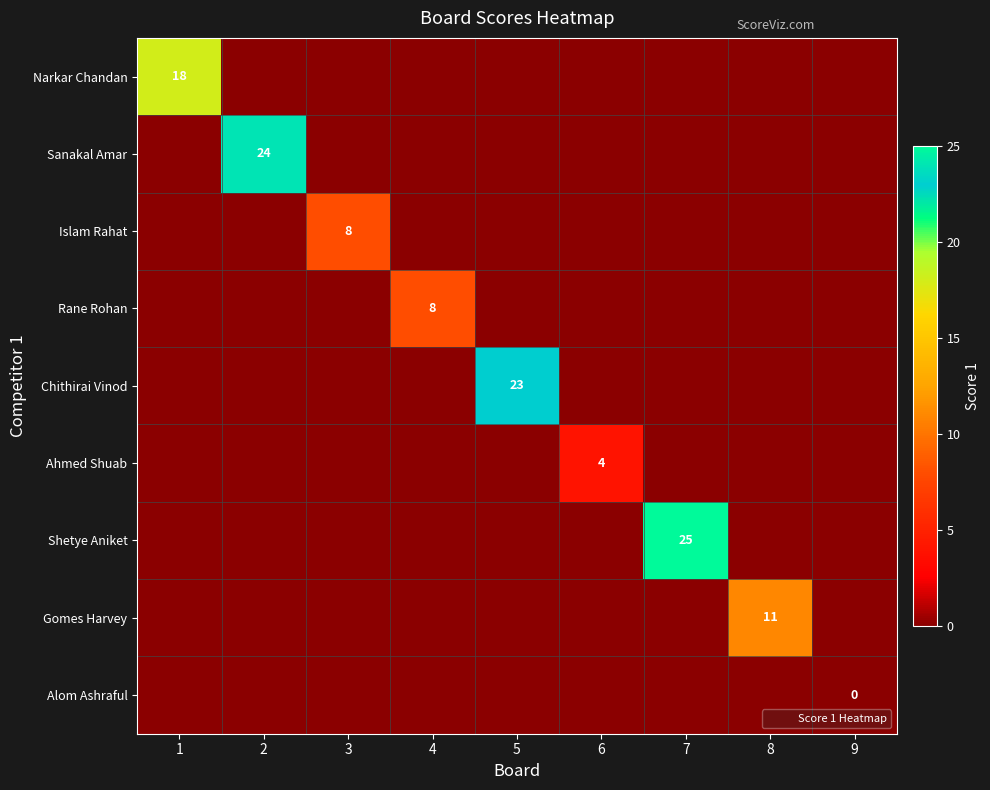

List the series in order of their peak value, highest first.

Shetye Aniket, Sanakal Amar, Chithirai Vinod, Narkar Chandan, Gomes Harvey, Islam Rahat, Rane Rohan, Ahmed Shuab, Alom Ashraful